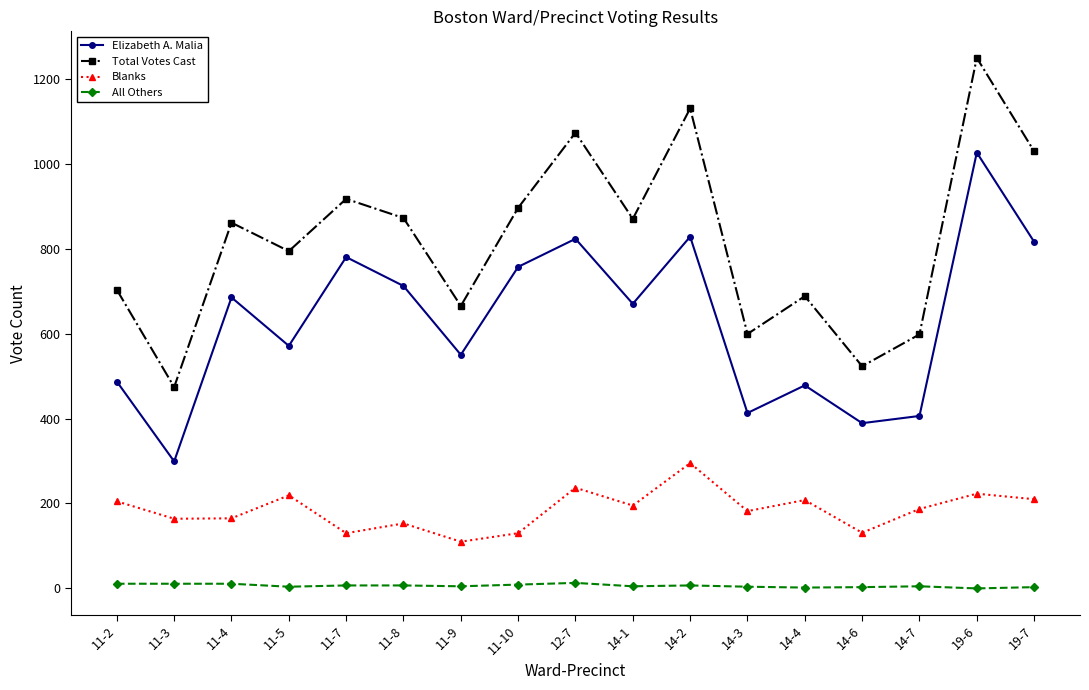

Which label corresponds to the largest value in the chart?

19-6